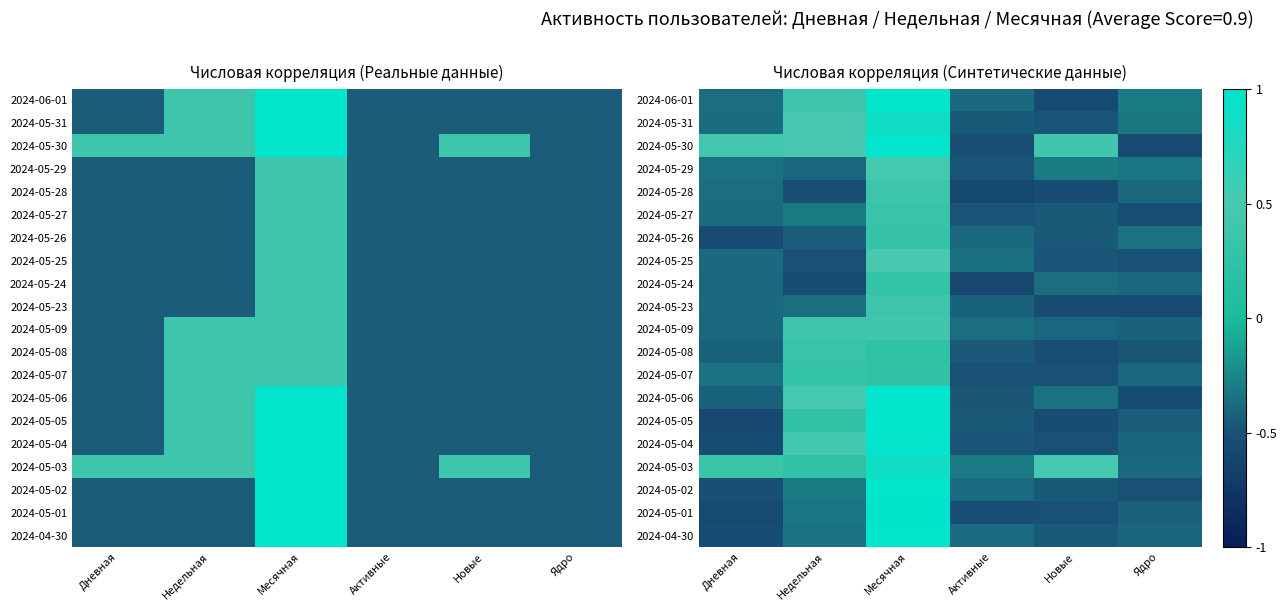

Count the number of categories in the chart.

6